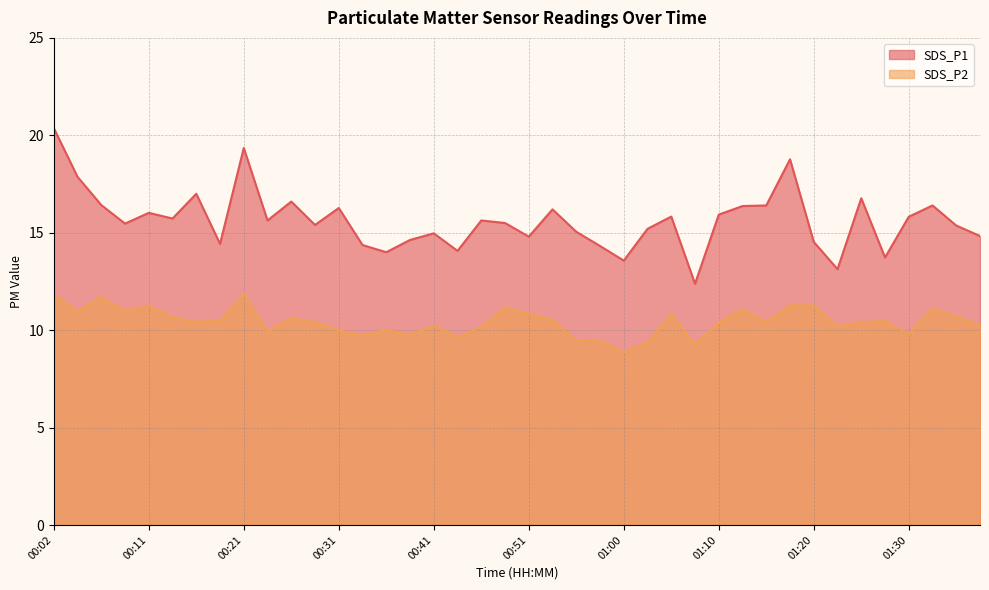

List the series in order of their overall mean, highest first.

SDS_P1, SDS_P2